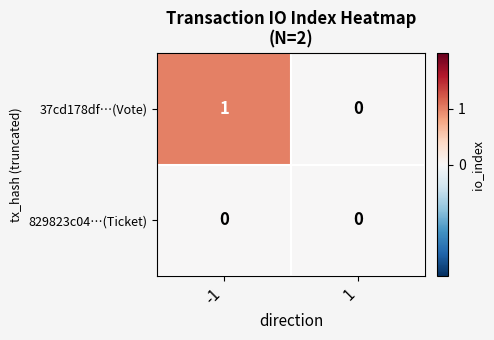

Which series changed the most between -1 and 1?

37cd178df…(Vote)